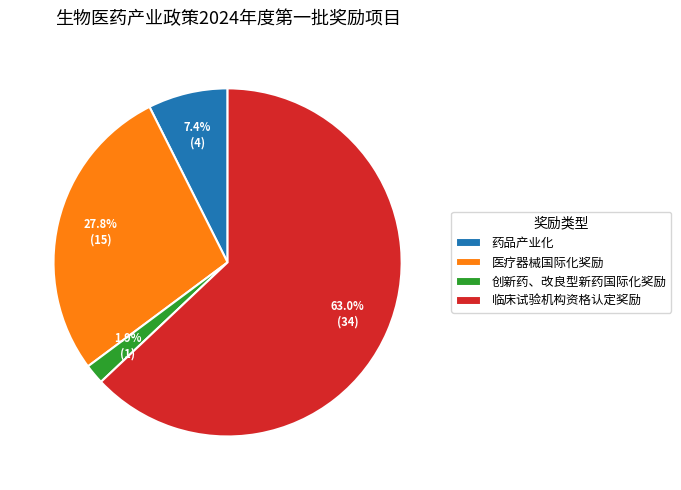

Which category has the smallest portion of the pie?

创新药、改良型新药国际化奖励